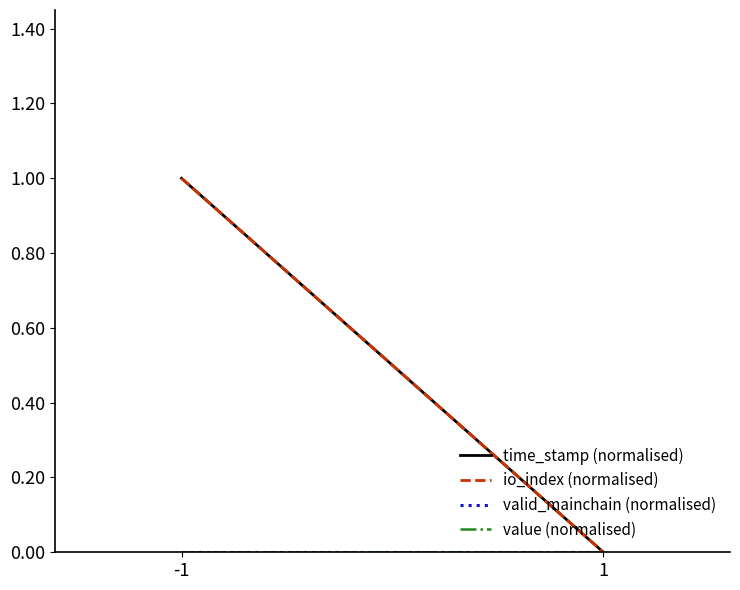

At -1, list the series in order from smallest to largest.

valid_mainchain (normalised), value (normalised), time_stamp (normalised), io_index (normalised)